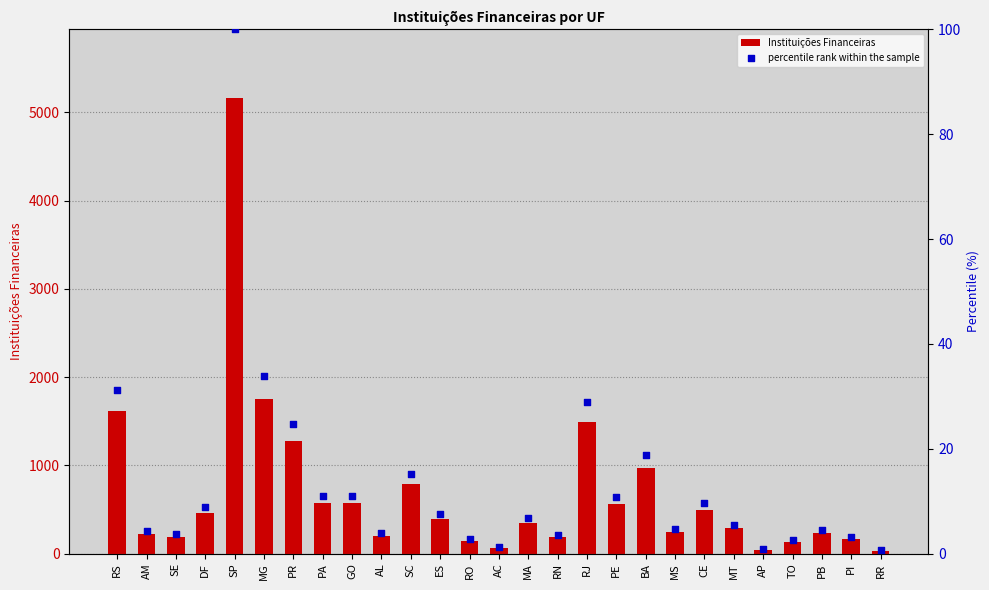

At which category is the sum across all series the highest?

SP